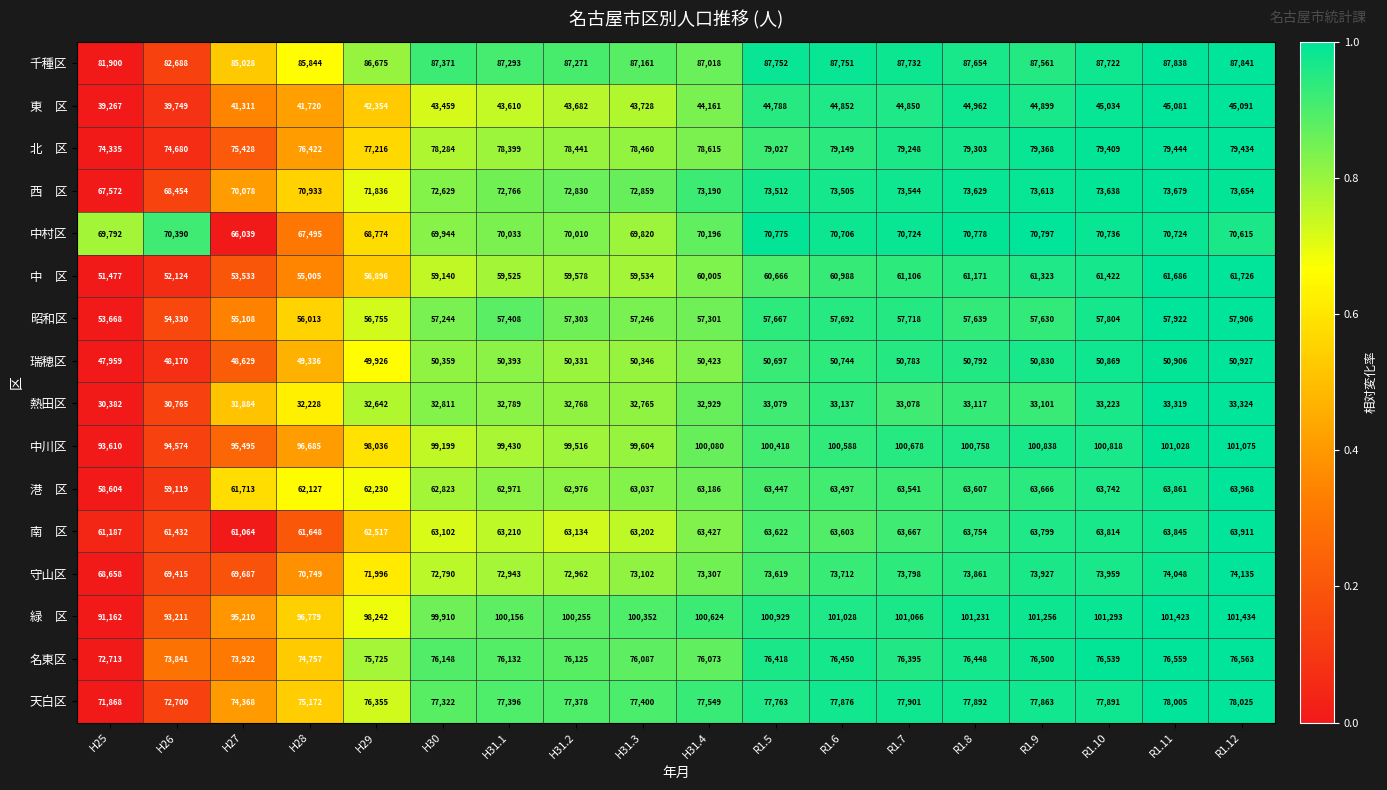

The 熱田区 series shows 33324 at R1.12. True or false?

True